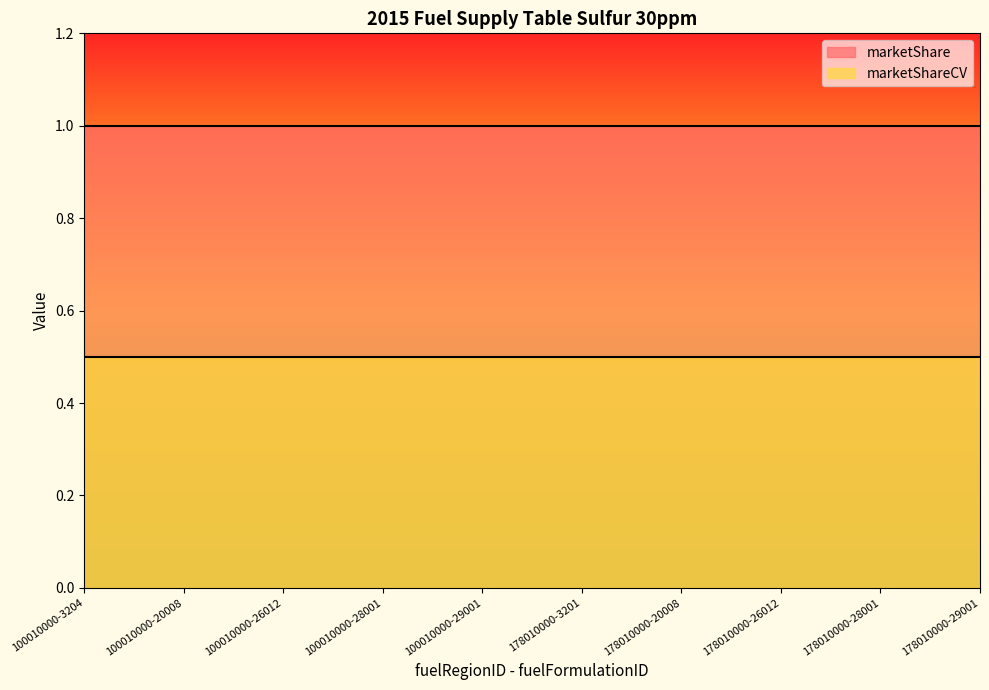

Reading right to left, extract all data points from this chart.

marketShare: 1.0	1.0	1.0	1.0	1.0	1.0	1.0	1.0	1.0	1.0
marketShareCV: 0.5	0.5	0.5	0.5	0.5	0.5	0.5	0.5	0.5	0.5